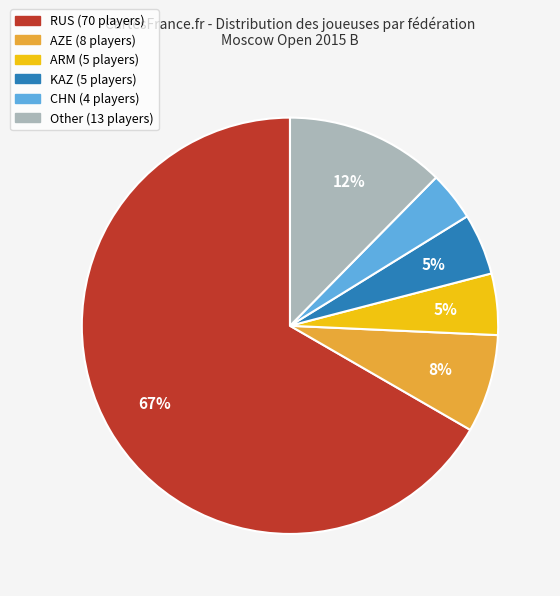

Does any single category account for the majority?

Yes